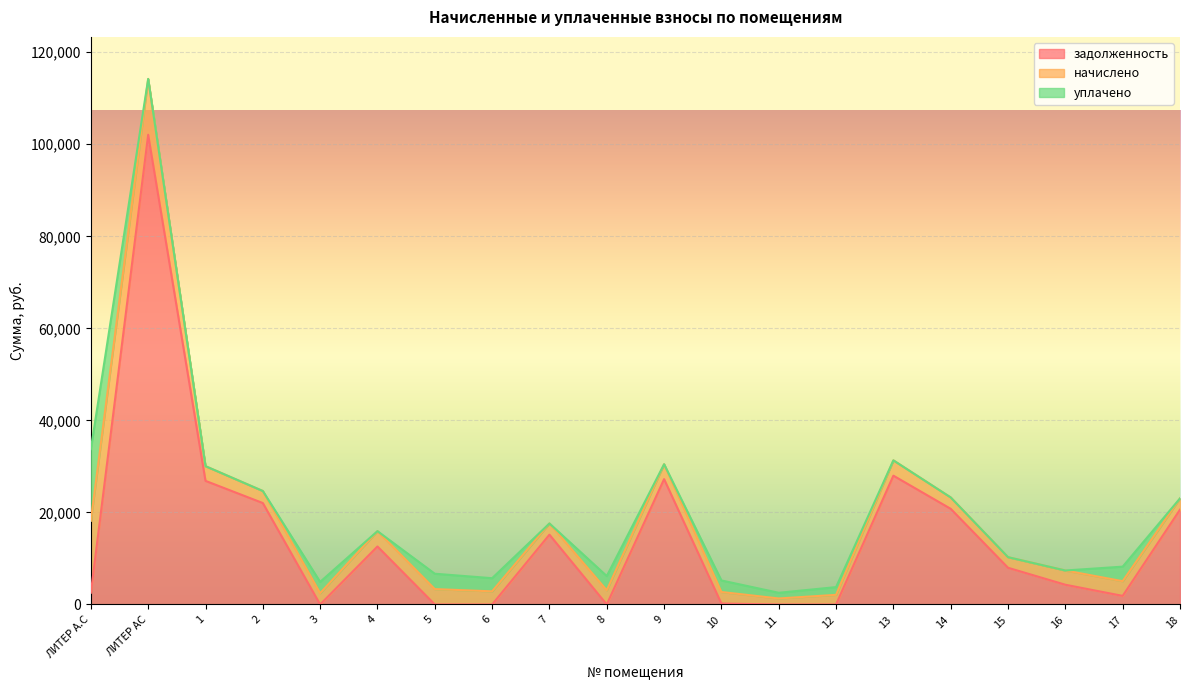

Rank the categories by задолженность value from lowest to highest.

3, 6, 8, 11, 12, 5, 10, 17, ЛИТЕР А.С, 16, 15, 4, 7, 18, 14, 2, 1, 9, 13, ЛИТЕР АС